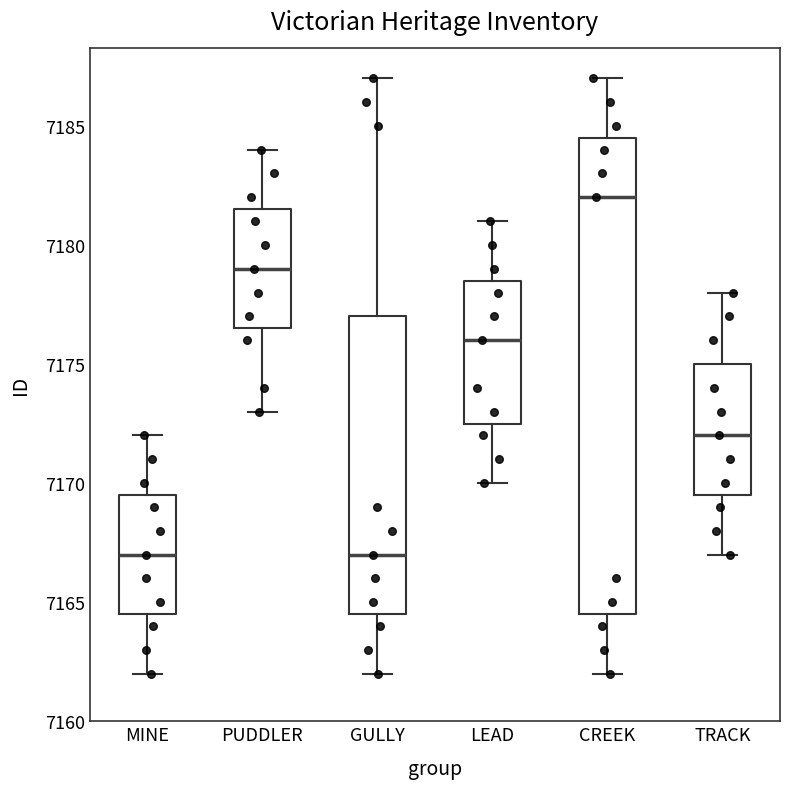

Reading left to right, transcribe this box plot: for each box, give where its median line is, the range the box spans, and where its two whiskers end, as read against the y-axis. The values are not printed on the chart, so give them approximately, as read against the axis.

MINE: median 7167.0, box 7164.5 to 7169.5, whiskers 7162.0 to 7172.0
PUDDLER: median 7179.0, box 7176.5 to 7181.5, whiskers 7173.0 to 7184.0
GULLY: median 7167.0, box 7164.5 to 7177.0, whiskers 7162.0 to 7187.0
LEAD: median 7176.0, box 7172.5 to 7178.5, whiskers 7170.0 to 7181.0
CREEK: median 7182.0, box 7164.5 to 7184.5, whiskers 7162.0 to 7187.0
TRACK: median 7172.0, box 7169.5 to 7175.0, whiskers 7167.0 to 7178.0